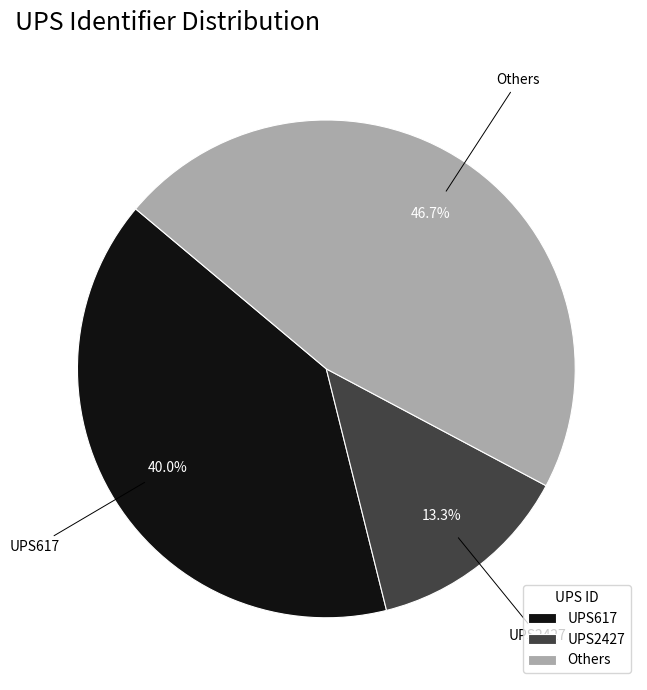

How many slices are in this pie chart?

3